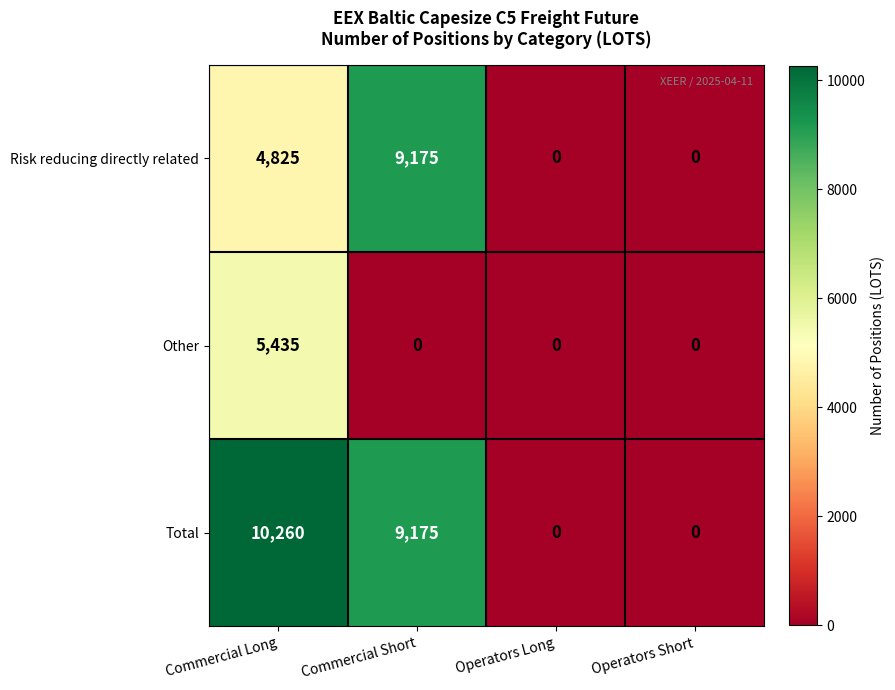

What is the total value across all series at Commercial Long?

20520